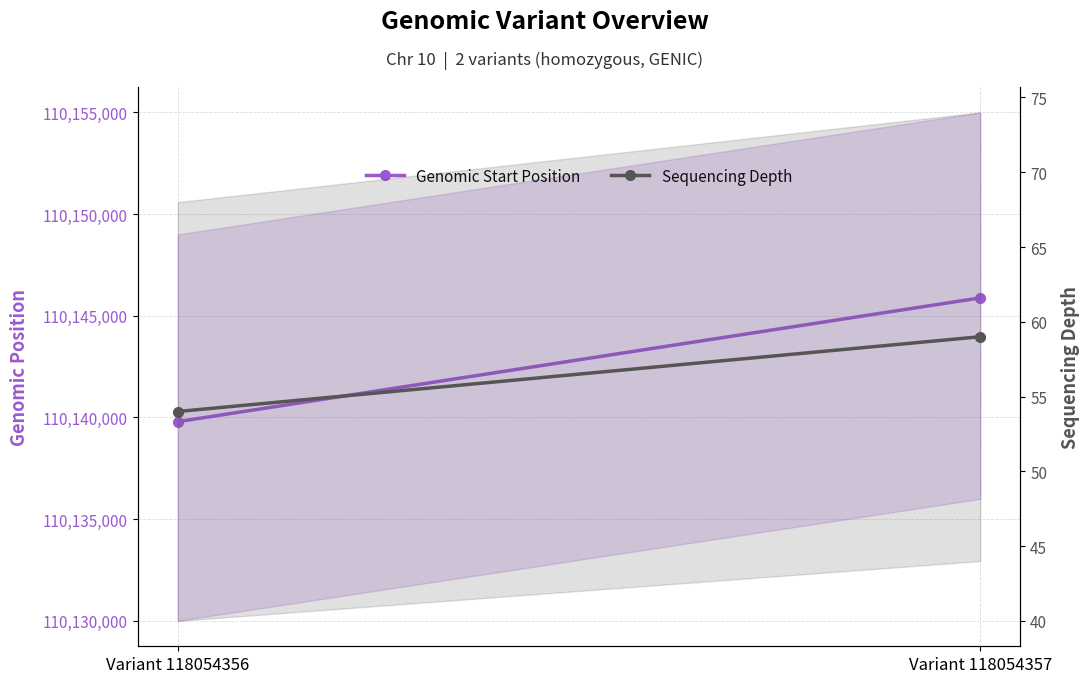

How many lines are shown in the chart?

2